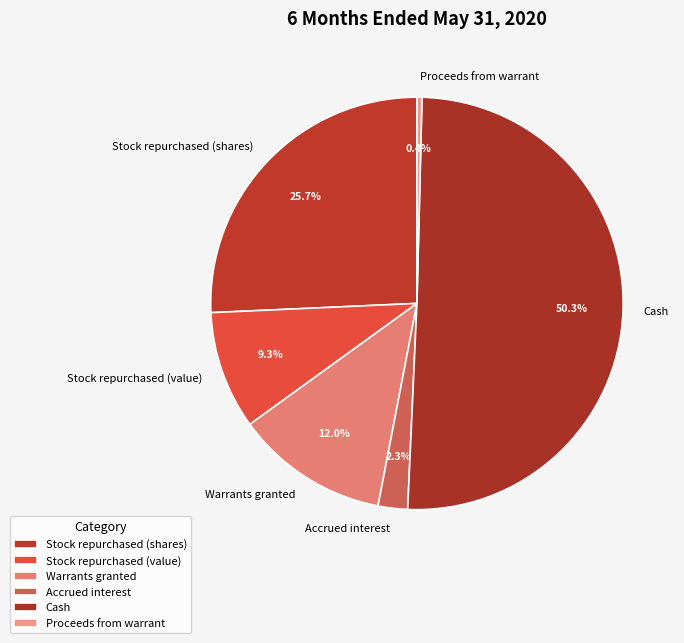

Which category accounts for the majority?

Cash